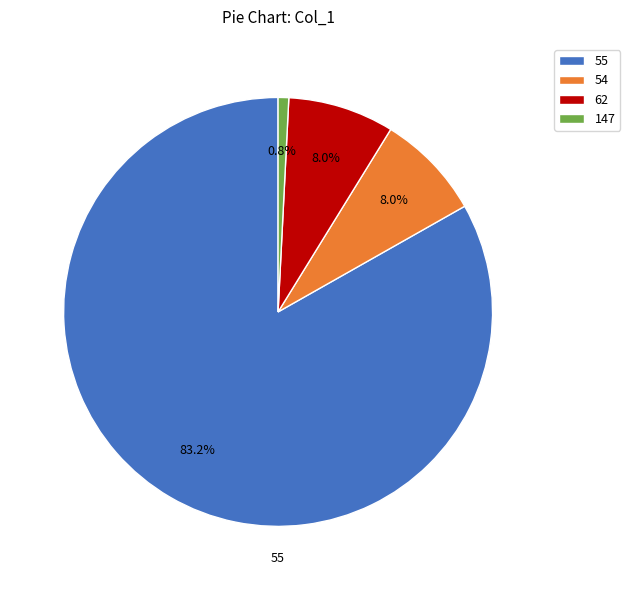

How much of the chart is everything except 62?

92.0%